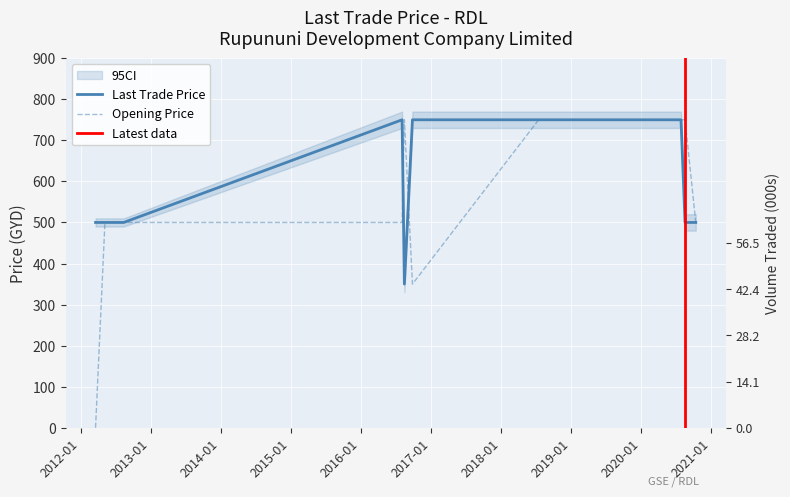

What is the sum of all Last Trade Price values?

7850